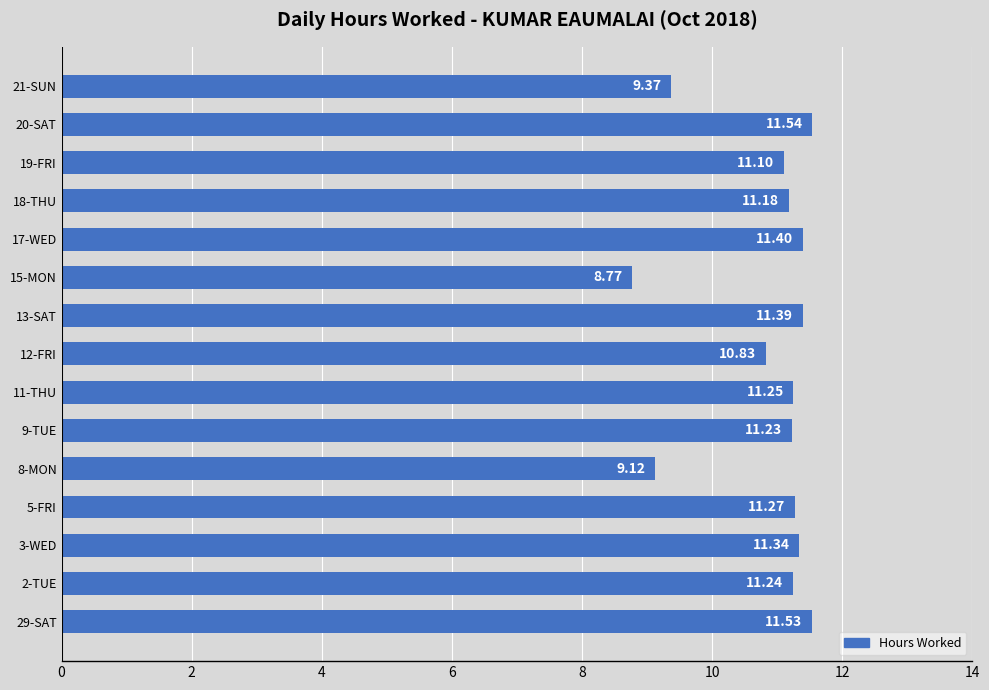

How many data points does each series have?

15